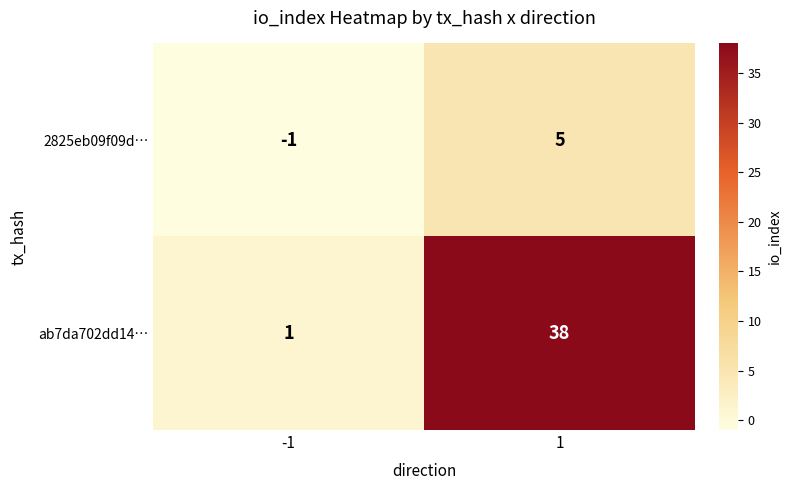

Which series has the widest spread of values?

ab7da702dd14…